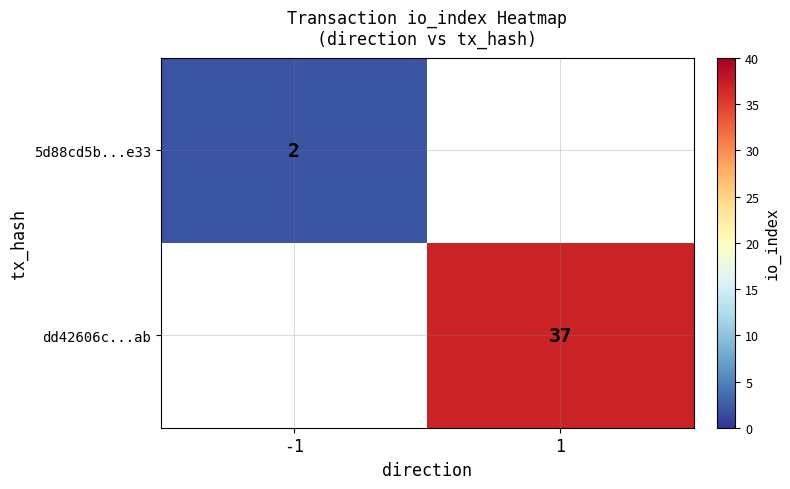

The dd42606c...ab series shows 22.7 at 1. True or false?

False